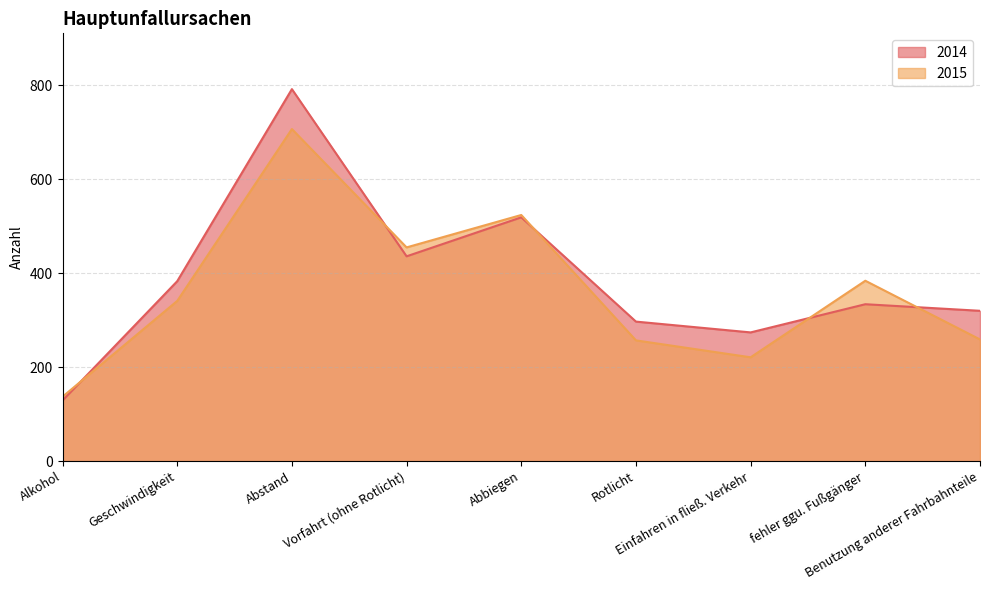

How many interior local peaks does the 2015 series have?

3